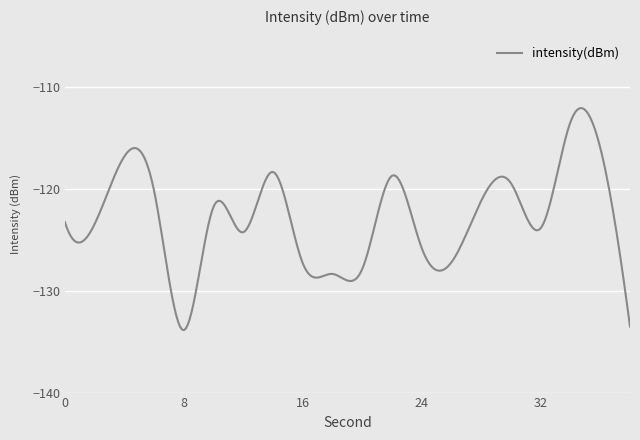

What is the maximum value shown in the chart?

-112.1